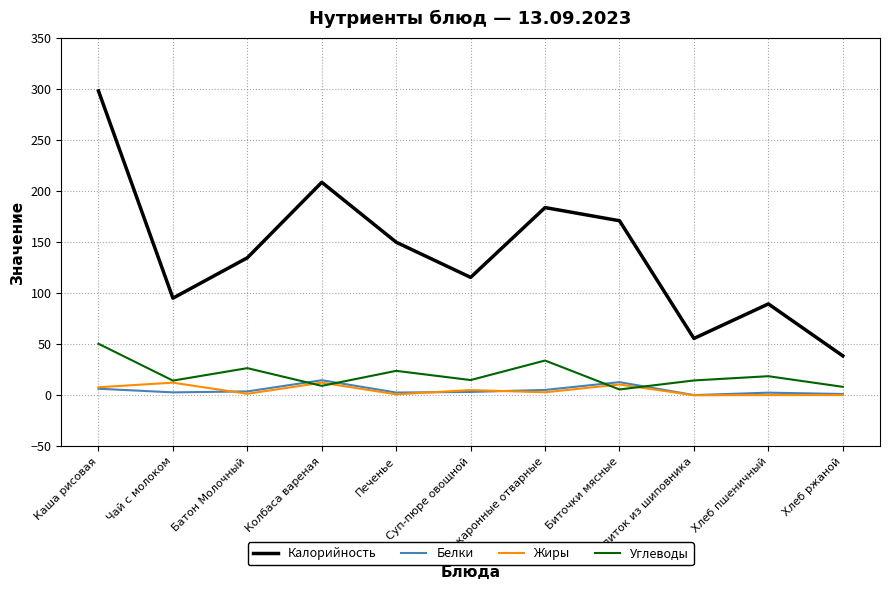

At which category does Жиры reach its first local peak?

Чай с молоком